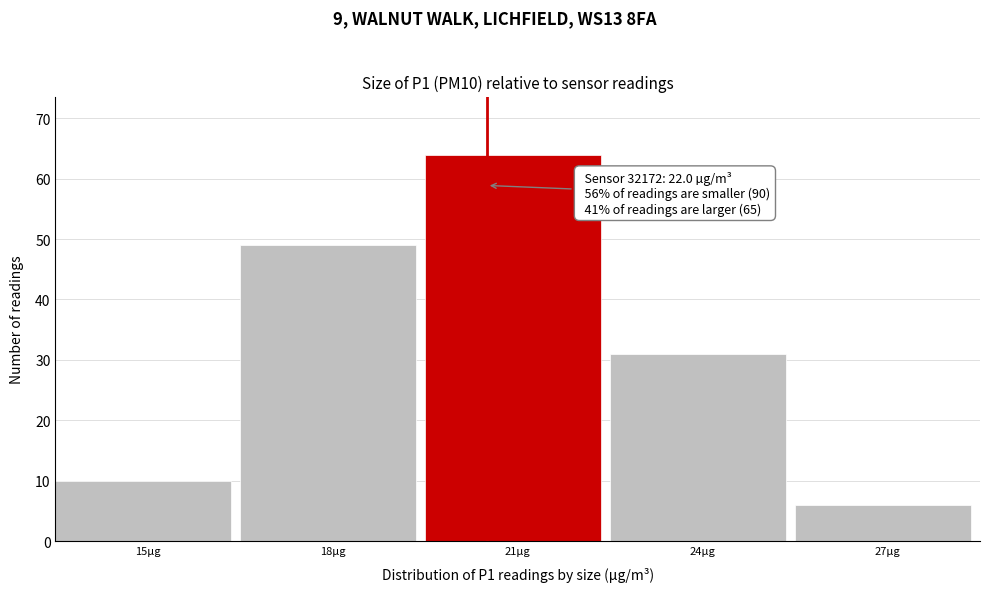

Reading left to right, extract all data points from this chart.

10	49	64	31	6